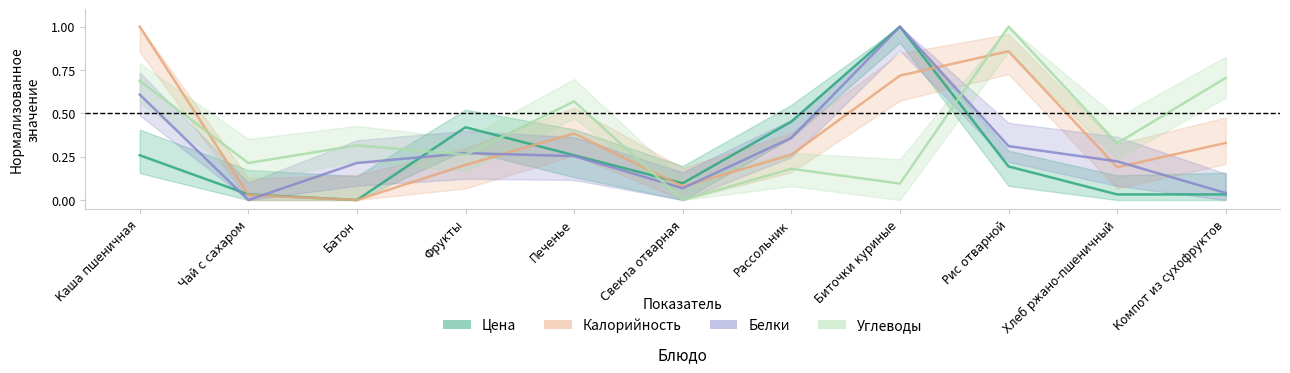

Where do Белки and Калорийность first cross each other?

Чай с сахаром and Батон